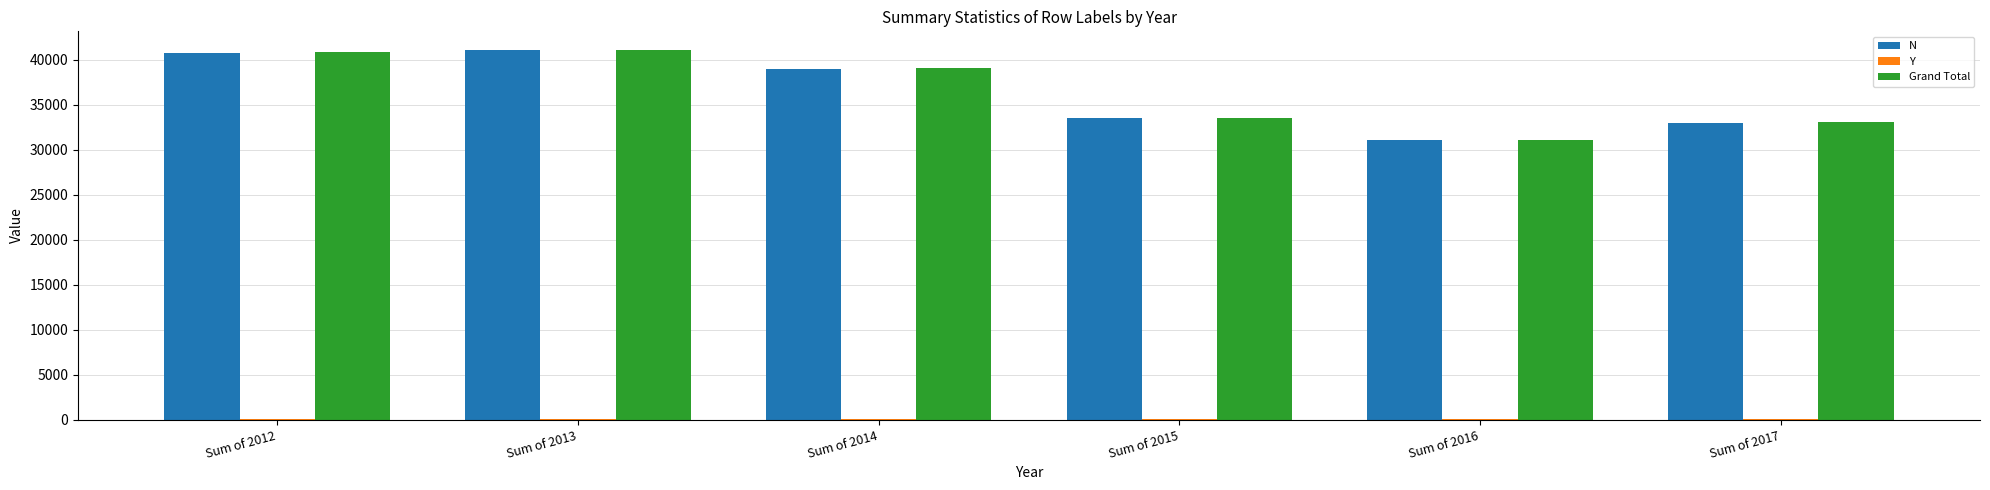

How many groups of bars are there?

6